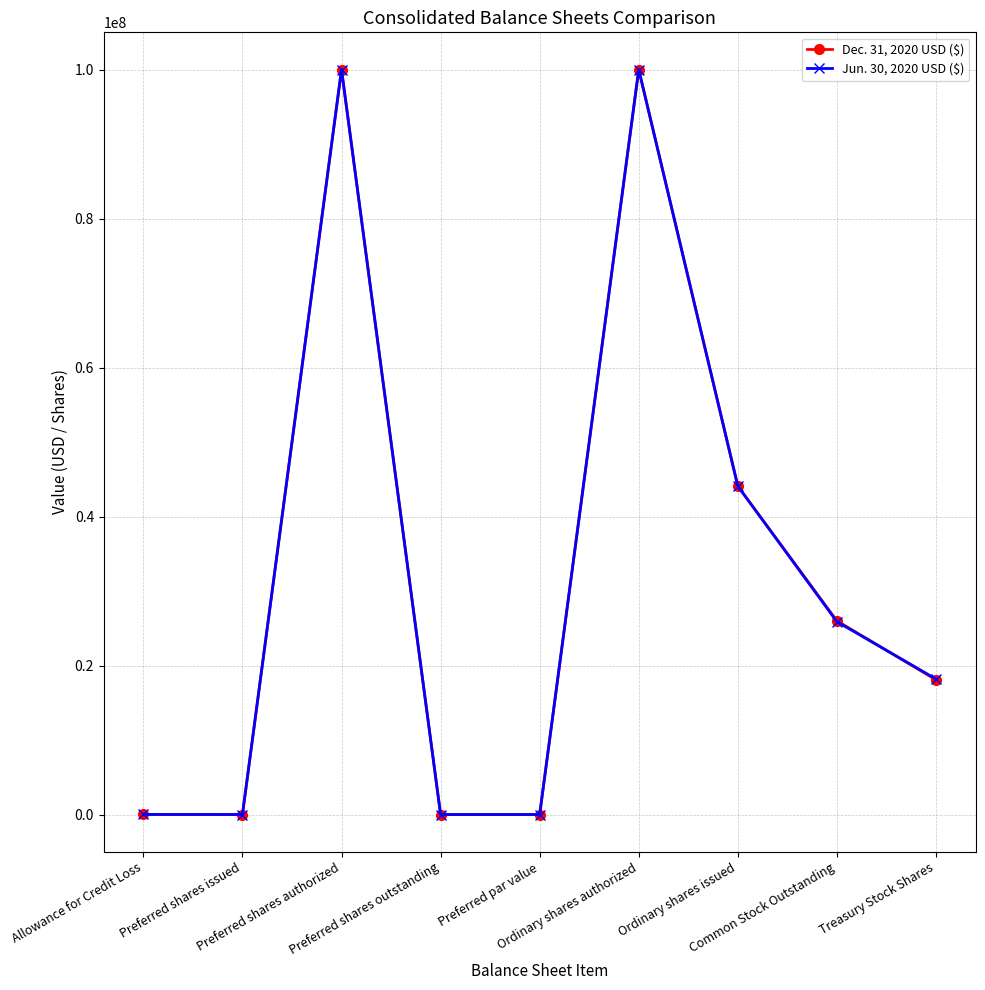

True or false: Jun. 30, 2020 USD ($) has a value of 0 at Preferred par value.

True